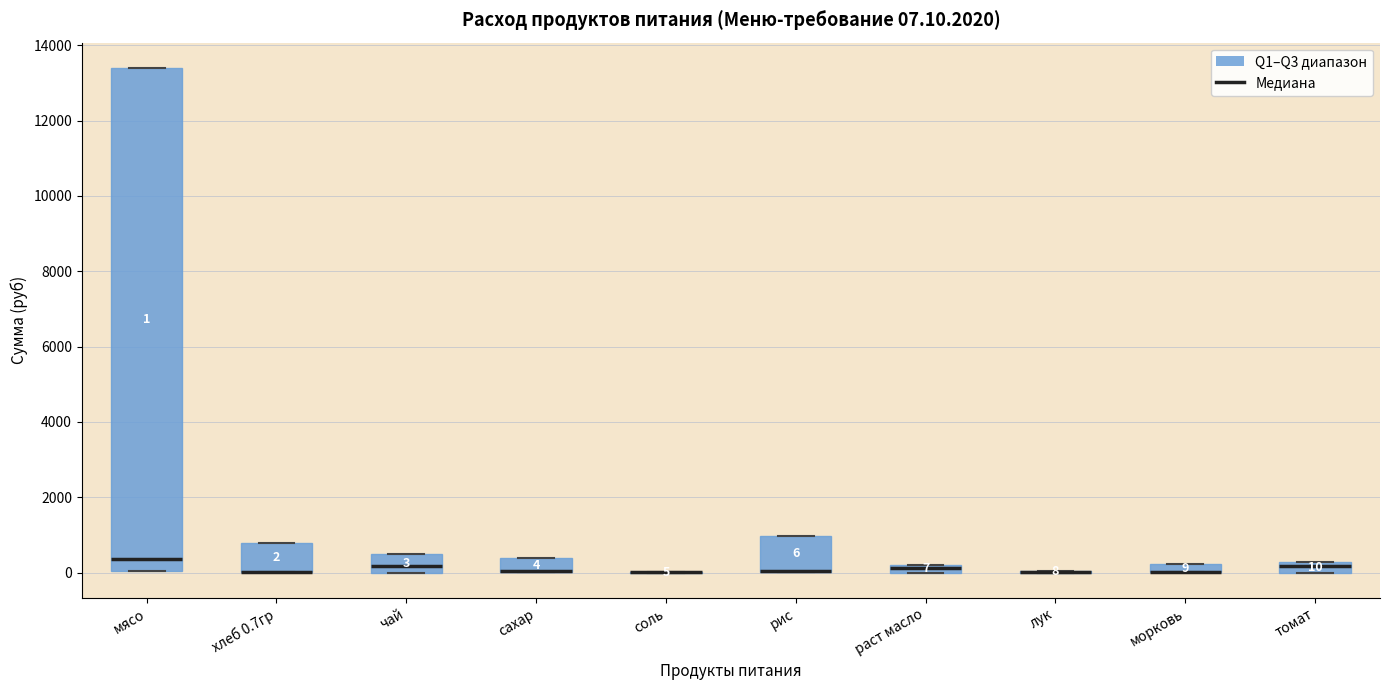

Comparing the boxes themselves (not the whiskers), which one is the tallest?

мясо